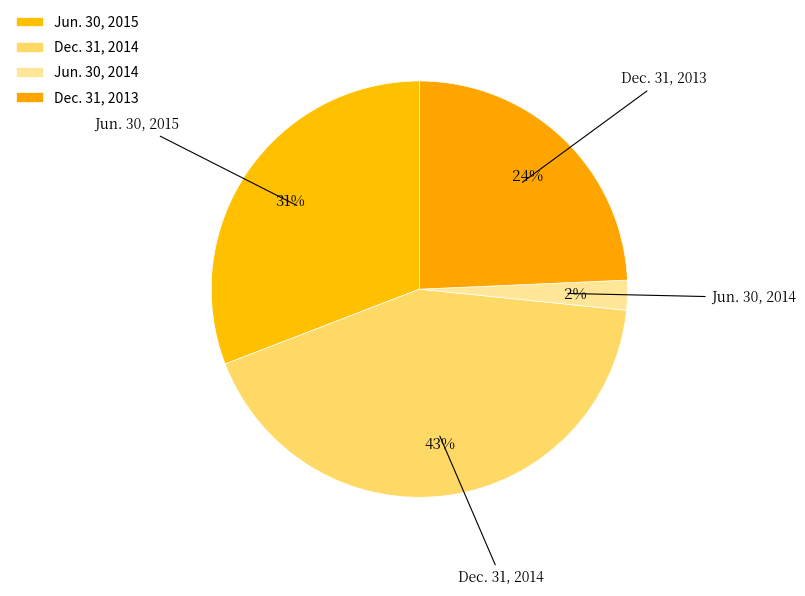

Do Dec. 31, 2014 and Jun. 30, 2015 together represent more than half of the pie?

Yes